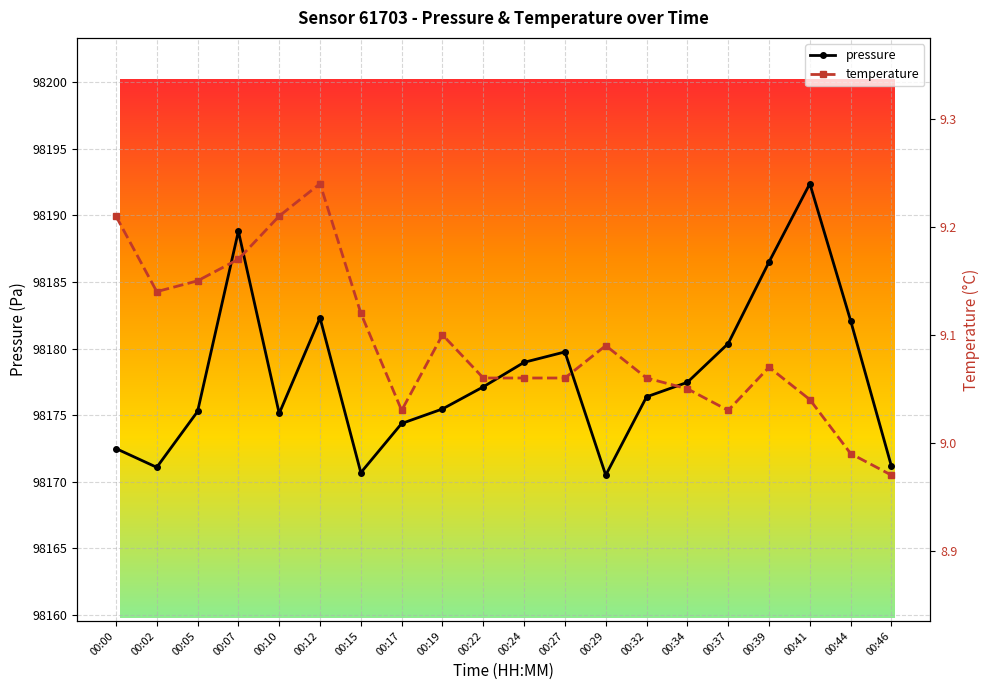

What is the value of the pressure point at the 10th from the left?

98177.1